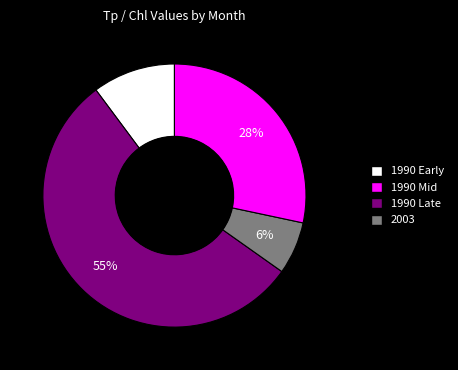

How many segments does this pie chart have?

4